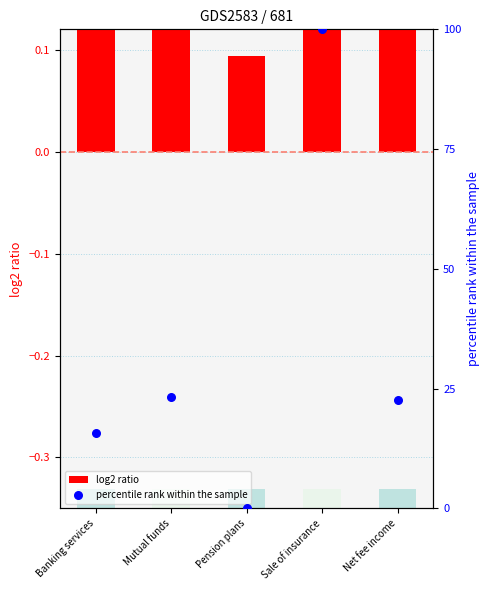

At how many categories does at least one series exceed 40?

1